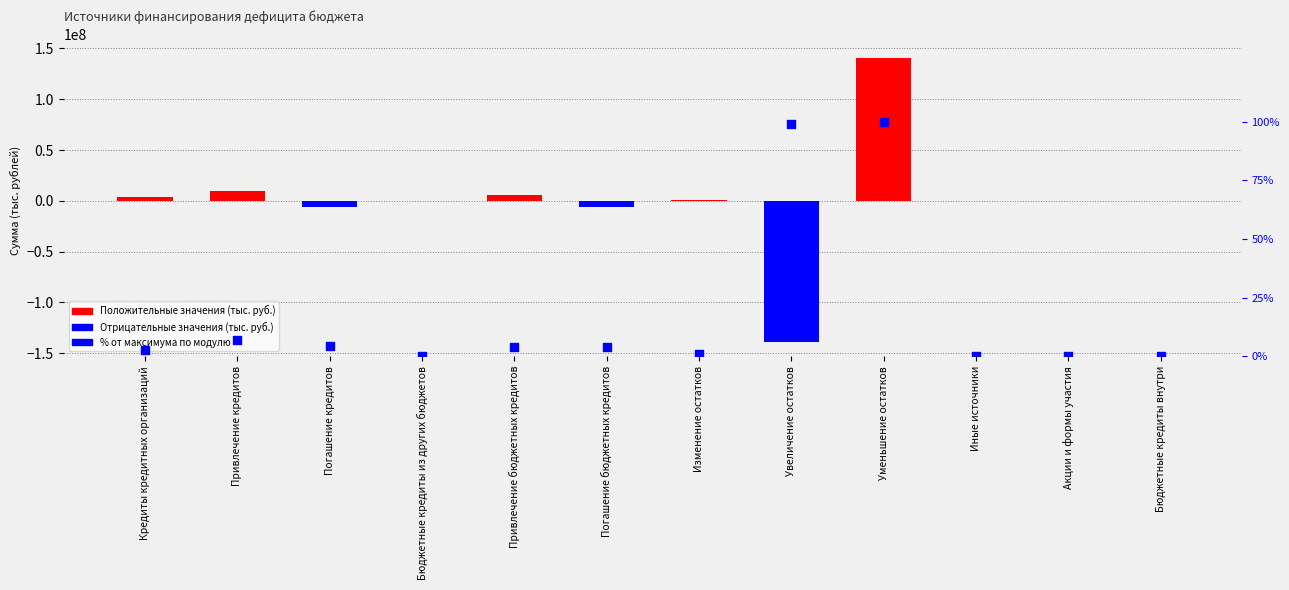

Which series contains the highest Y value?

Сумма (тыс. руб.)